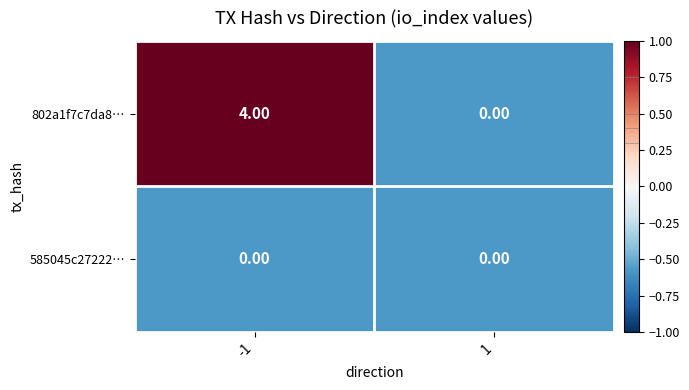

Between -1 and 1, which series saw the biggest shift?

802a1f7c7da8…